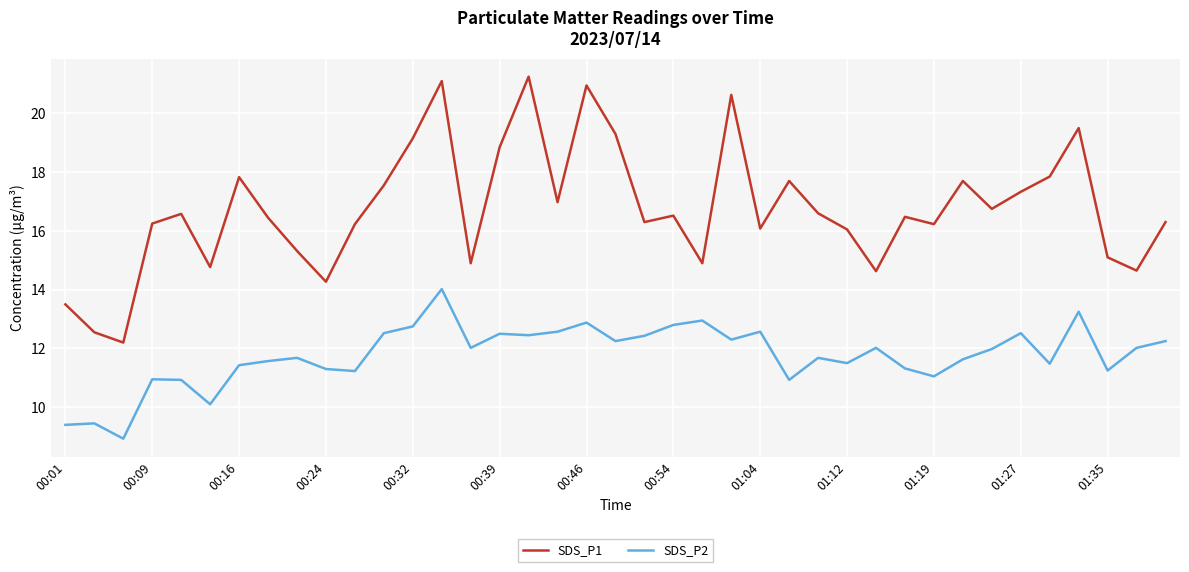

Rank the series by their maximum value, from lowest to highest.

SDS_P2, SDS_P1